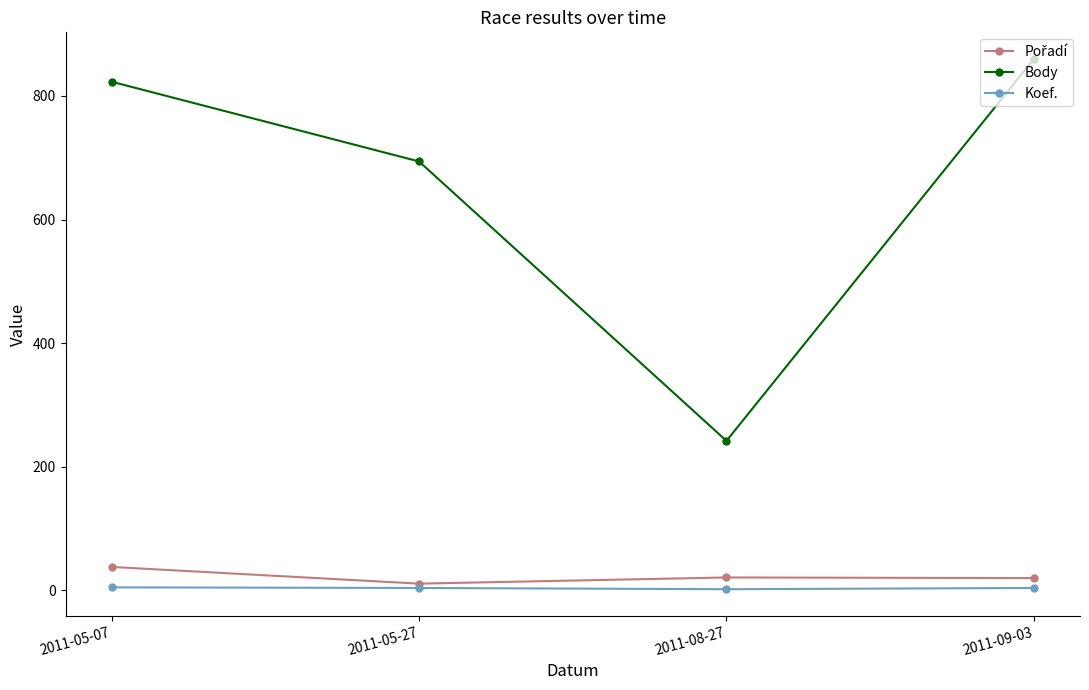

True or false: Body has a value of 694 at 2011-05-27.

True